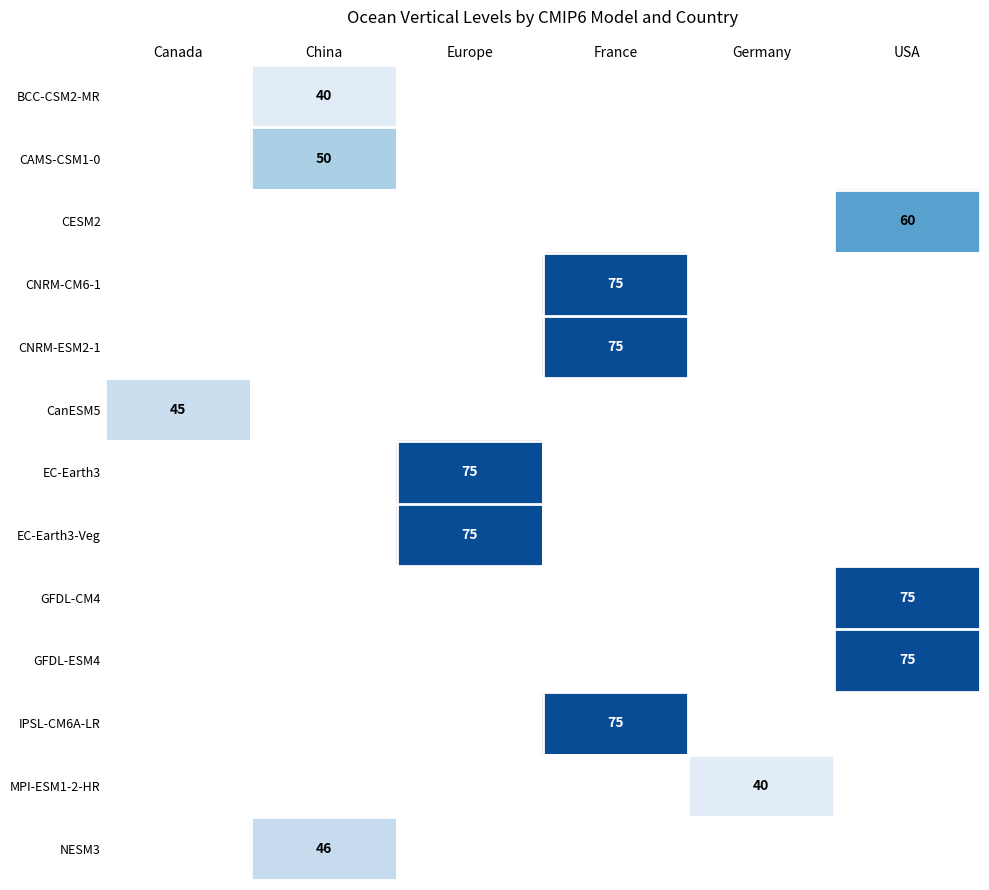

Which has a higher value, France or USA?

USA